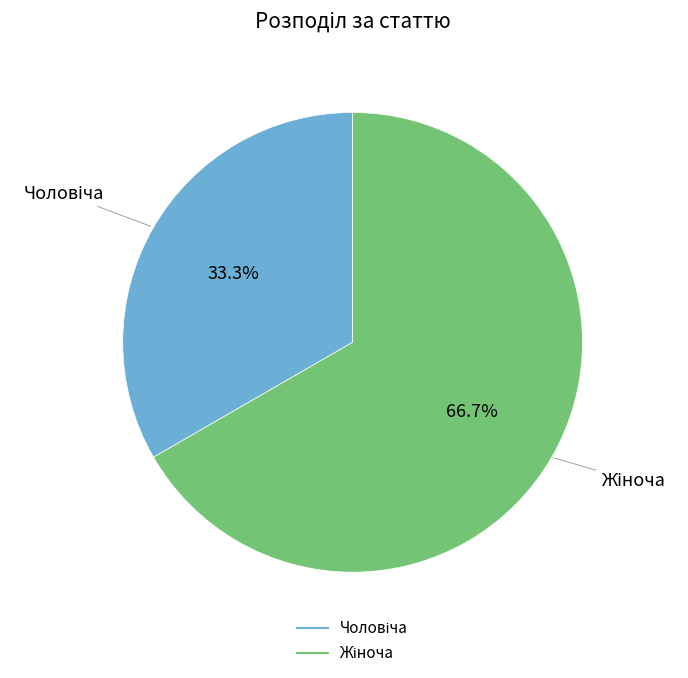

Count the number of slices in the pie.

2